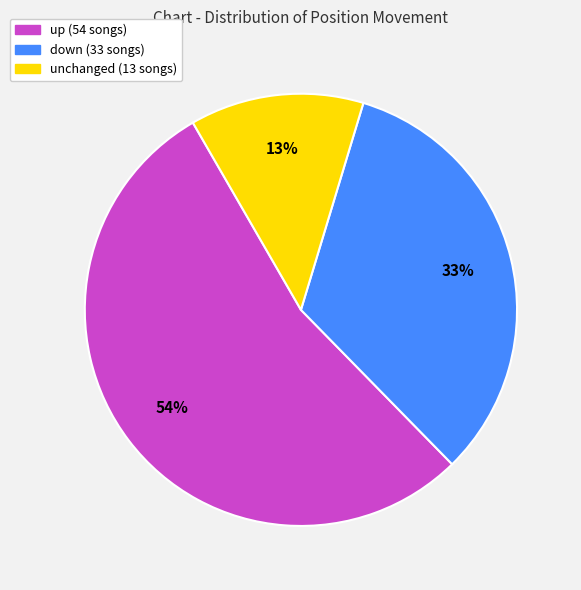

To the nearest percent, what is the difference between the largest and smallest slice percentages?

41%